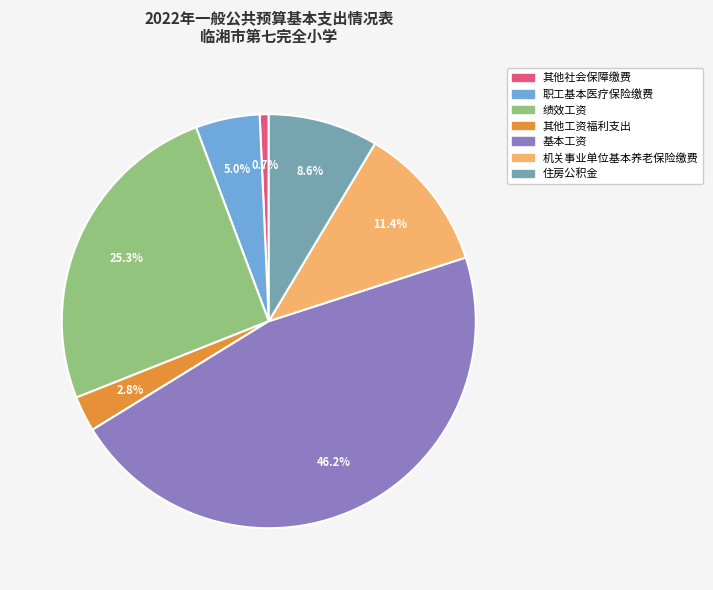

How many segments does this pie chart have?

7